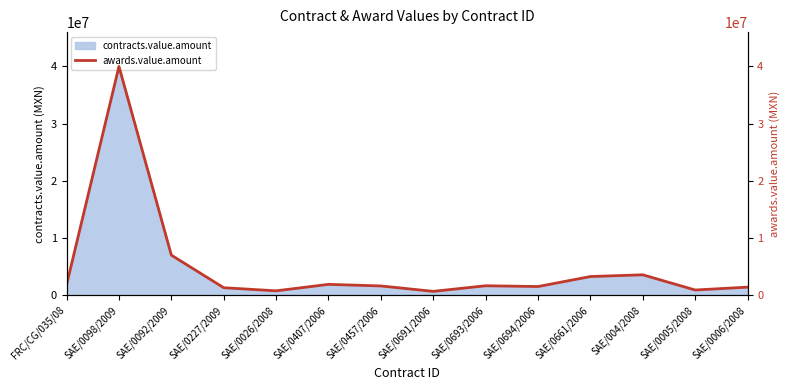

What is the ratio of the value at SAE/0694/2006 to the value at SAE/0006/2008?

1.1